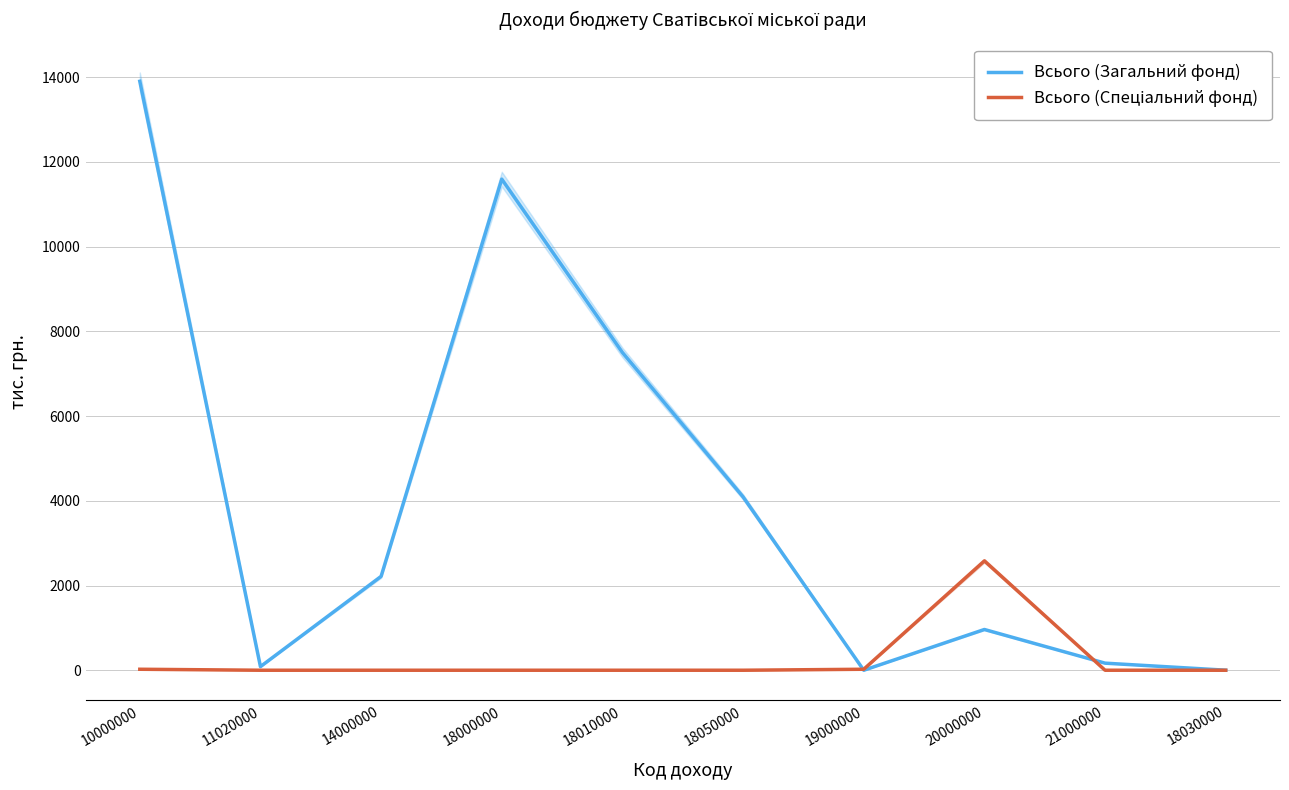

How many interior local valleys does the Всього (Загальний фонд) series have?

2